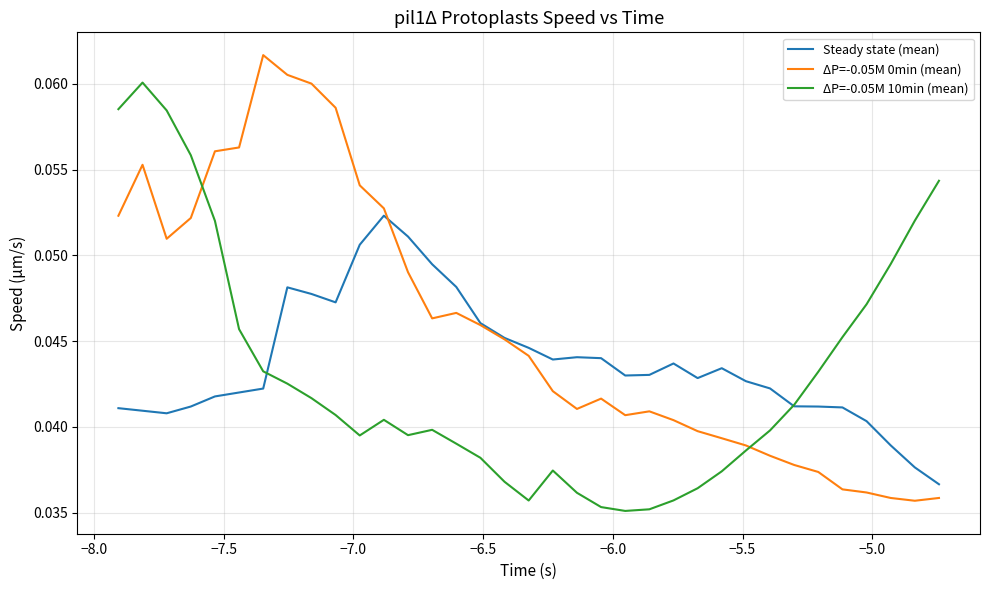

How many times do ΔP=-0.05M 0min (mean) and ΔP=-0.05M 10min (mean) cross each other?

2